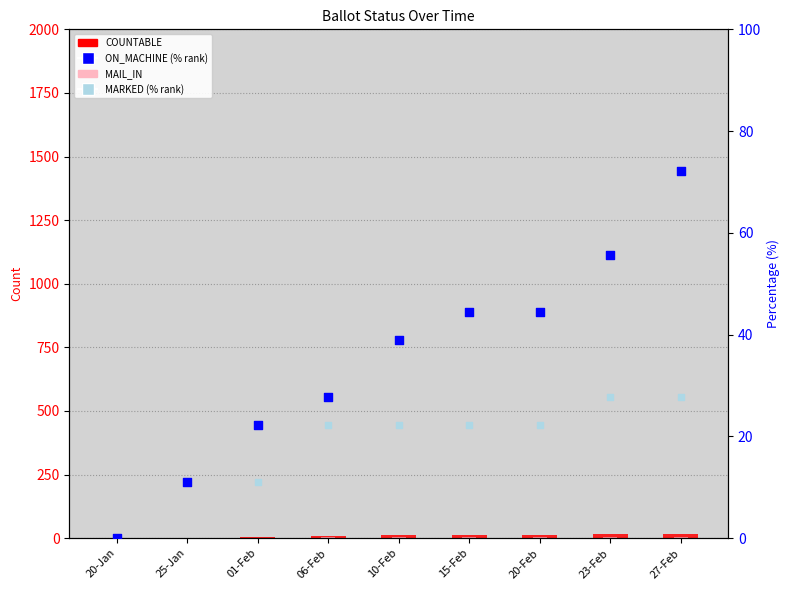

Which series contains the highest Y value?

ON_MACHINE (% of ISSUED)